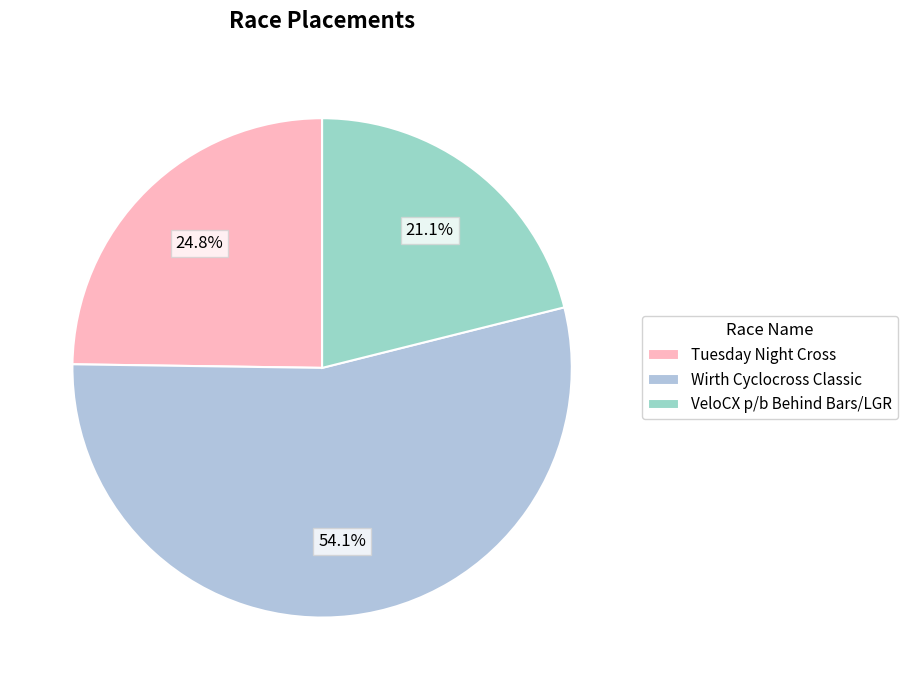

To the nearest percent, what is the difference between the largest and smallest slice percentages?

33%